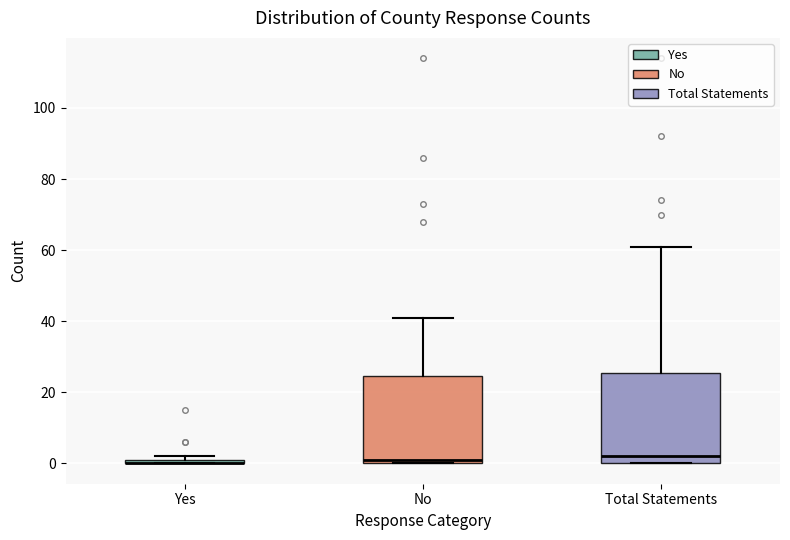

Where is the upper edge of the box for Yes on the y-axis? The values are not printed on the chart, so give them approximately, as read against the axis.

2